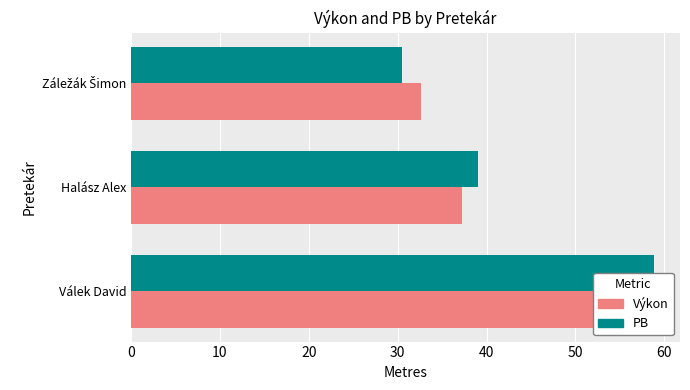

How many data points in Výkon are above 37?

2